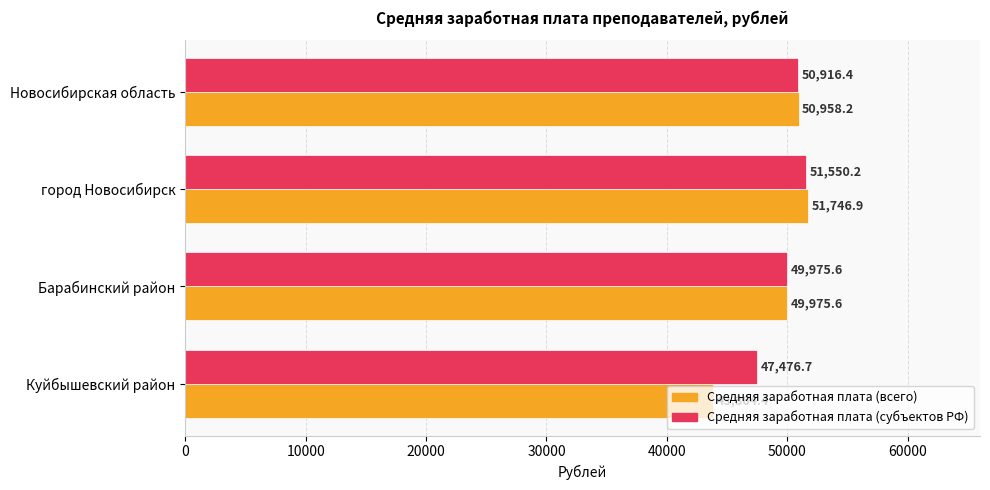

What is the difference between the highest and lowest values at Новосибирская область?

41.8